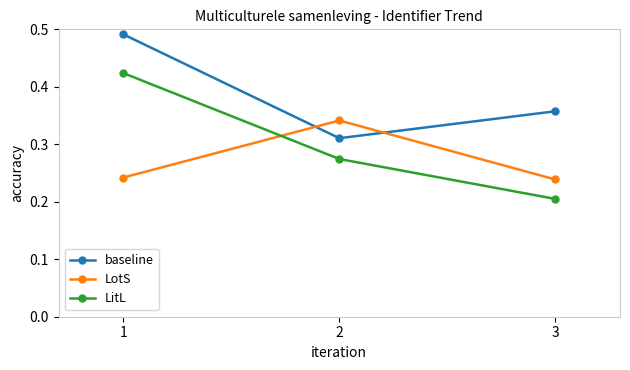

Does the chart have visible grid lines?

No